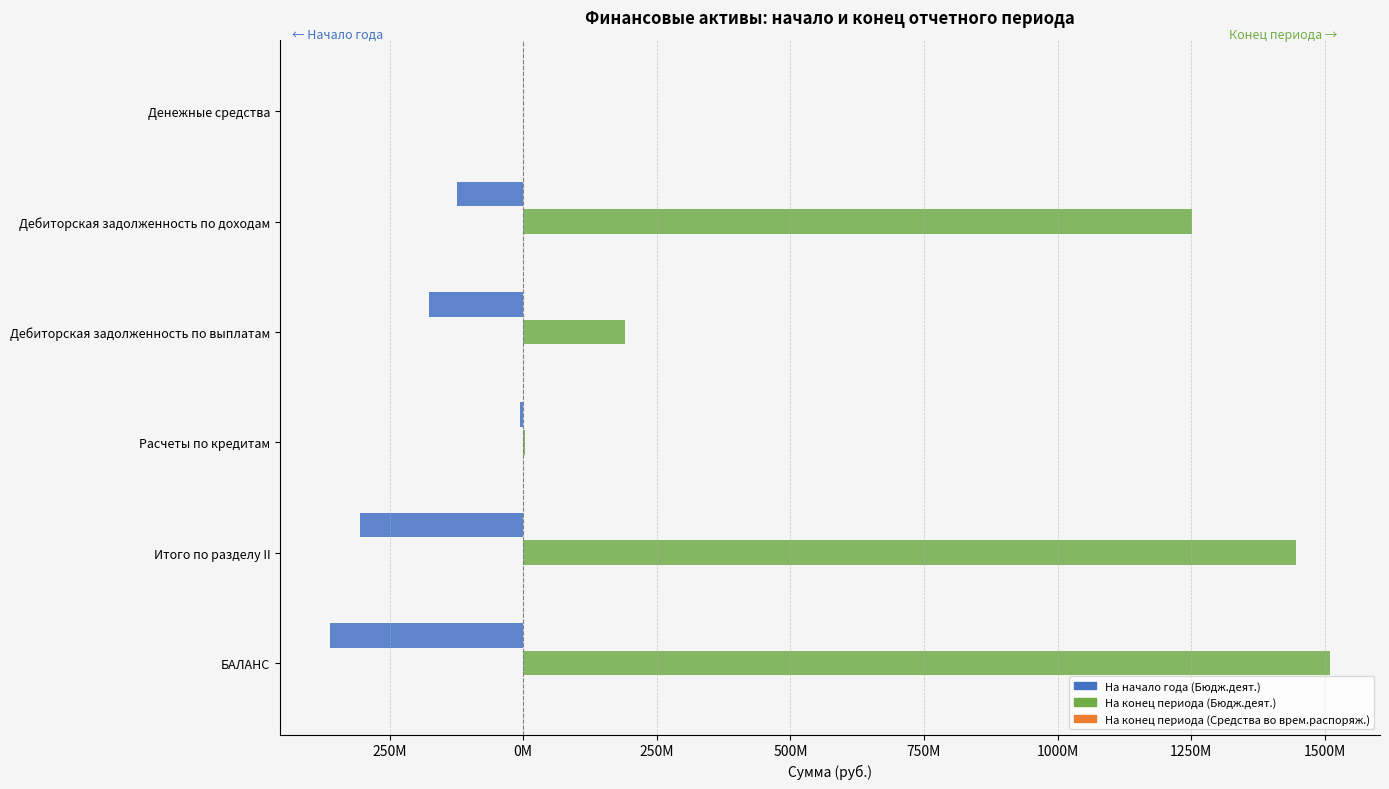

What is the average value of the На начало года (Бюдж.деят.) series?

-162095704.0